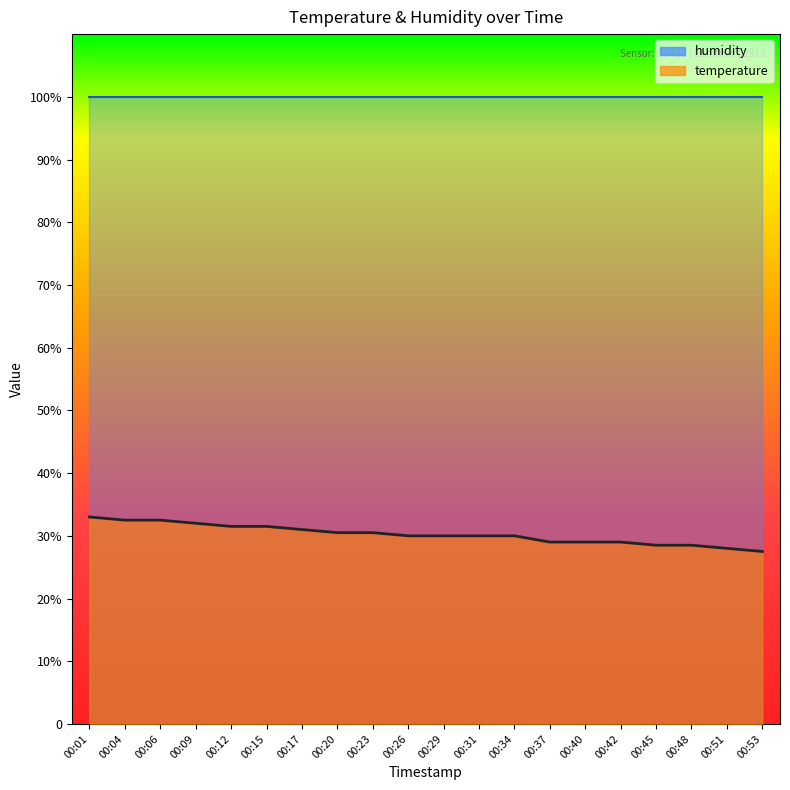

Which category has the lowest value across all series?

00:53